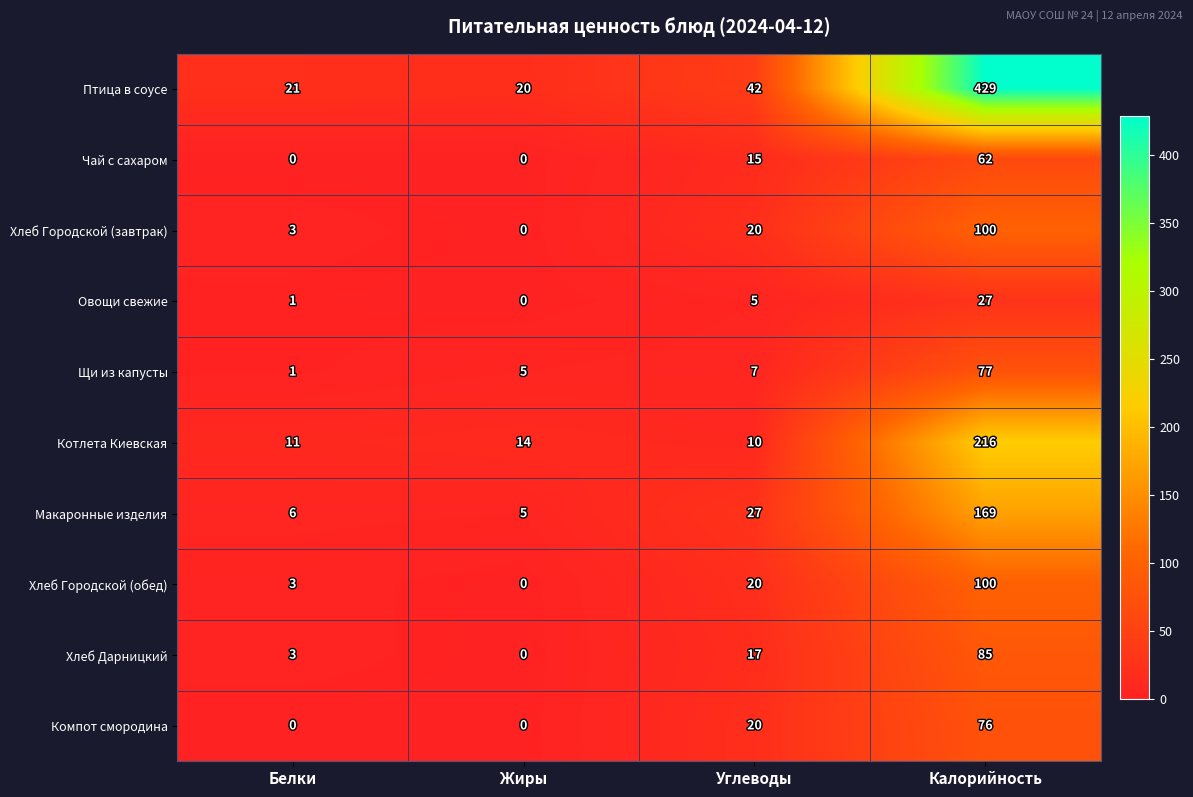

What is the spread (max minus min) of values at Белки?

21